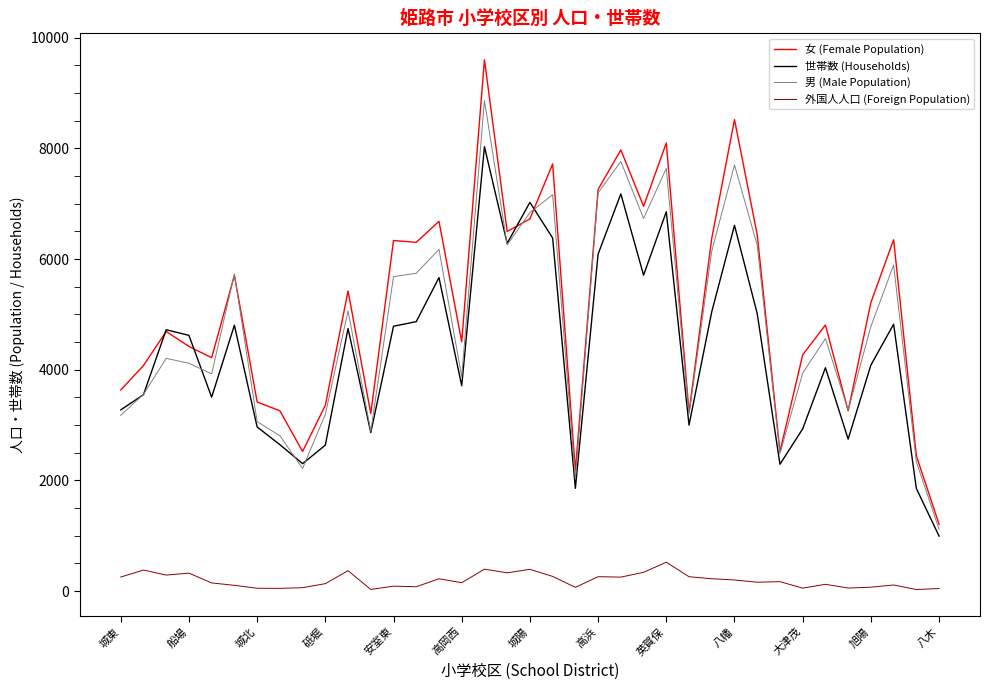

Which series has the widest spread of values?

女 (Female Population)